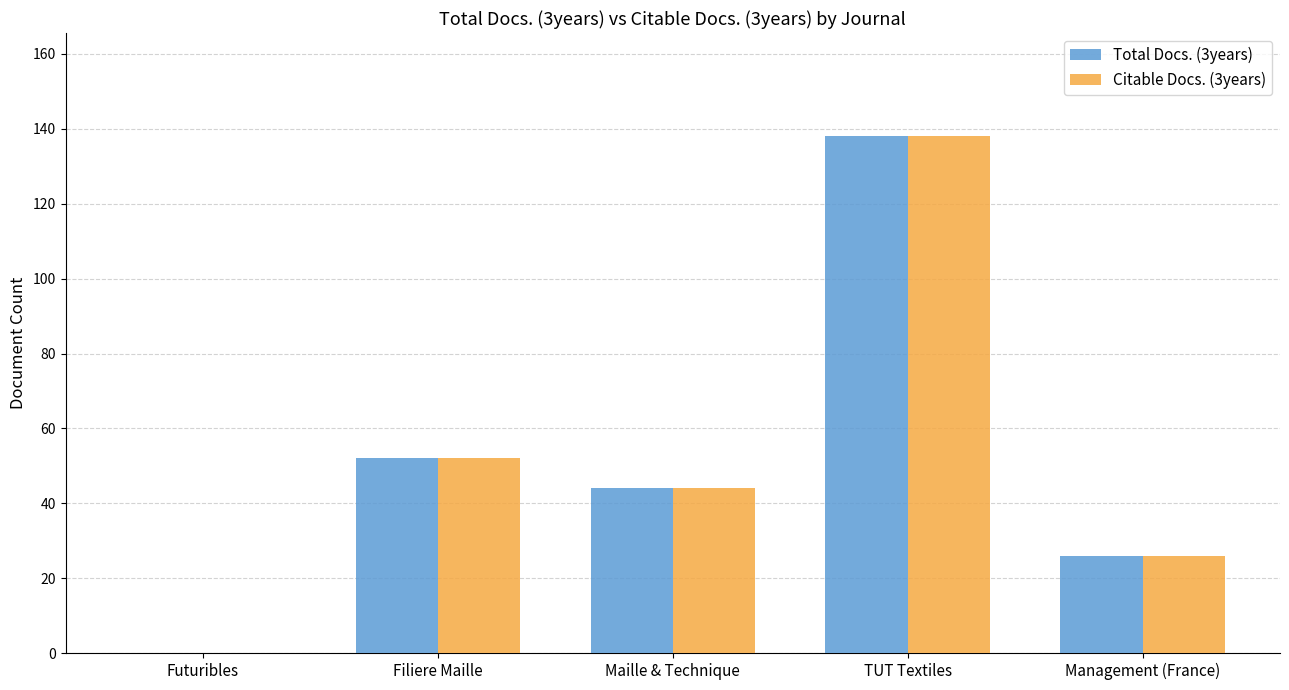

Is the value of Total Docs. (3years) at Futuribles greater than the value of Citable Docs. (3years) at Management (France)?

No